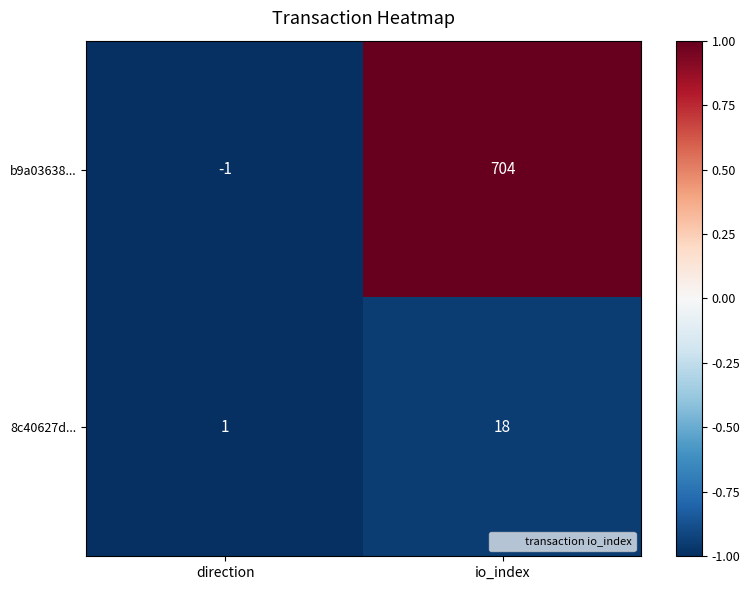

Reading left to right, extract all data points from this chart.

b9a03638...: direction=-1	io_index=704
8c40627d...: direction=1	io_index=18